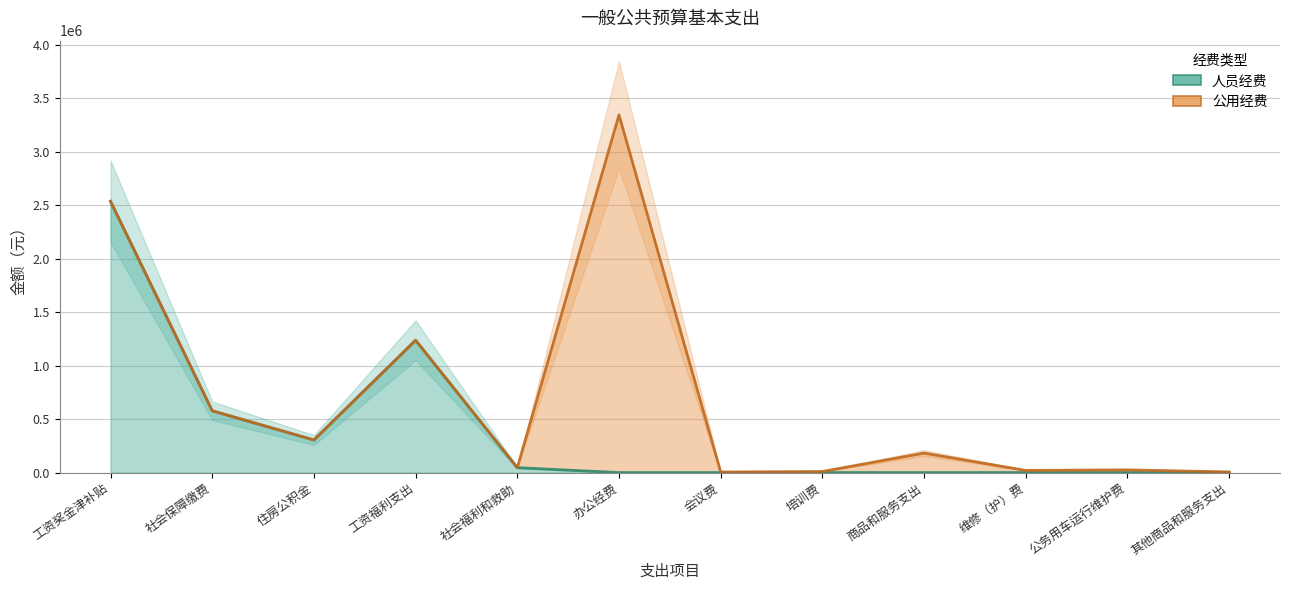

What is the value of the 人员经费 point at the 2nd from the left?

577240.5